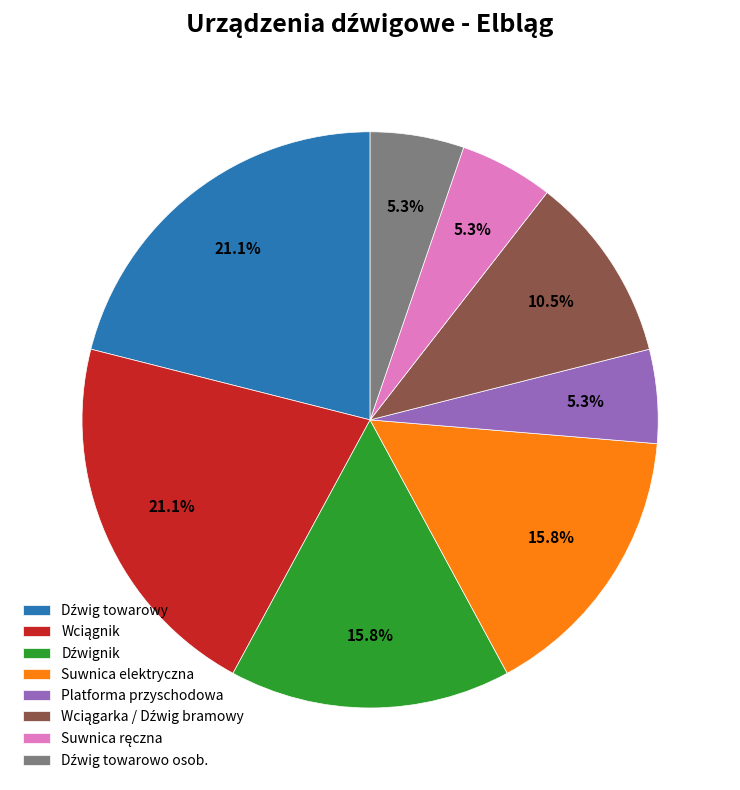

Is there any slice that represents more than half of the pie?

No